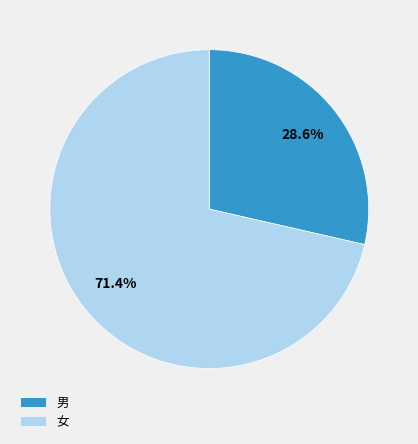

The 女 slice represents 71% of the pie. True or false?

True